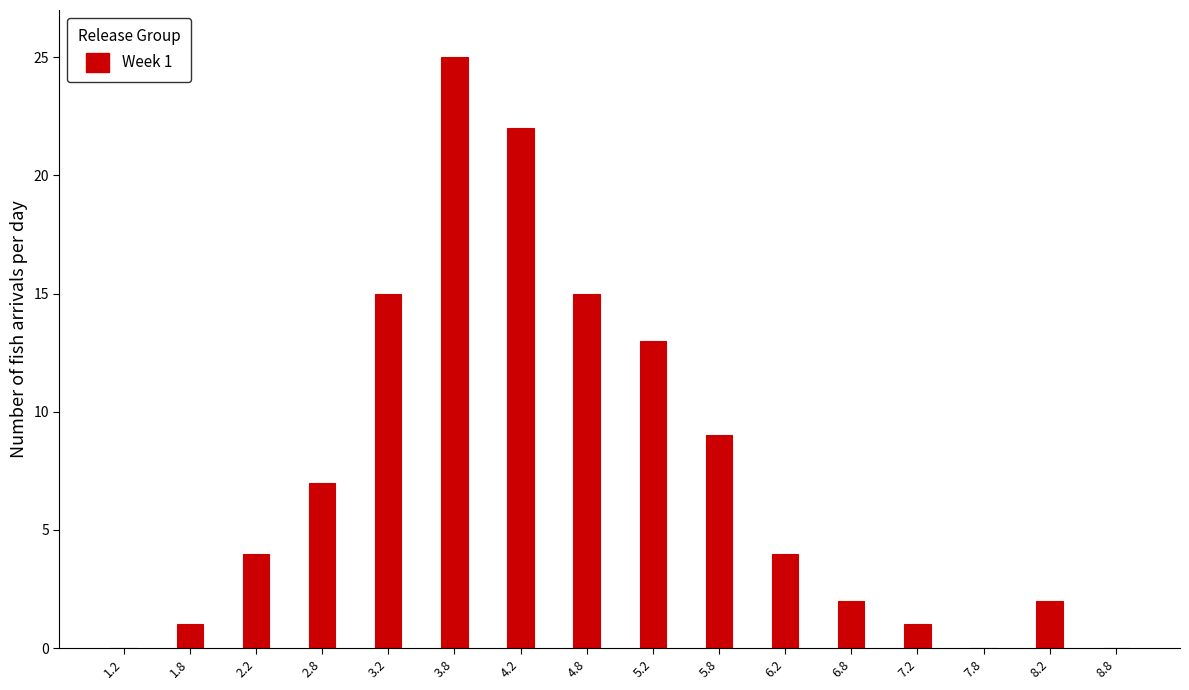

Reading left to right, transcribe all the data shown in this chart.

1.2=0	1.8=1	2.2=4	2.8=7	3.2=15	3.8=25	4.2=22	4.8=15	5.2=13	5.8=9	6.2=4	6.8=2	7.2=1	7.8=0	8.2=2	8.8=0